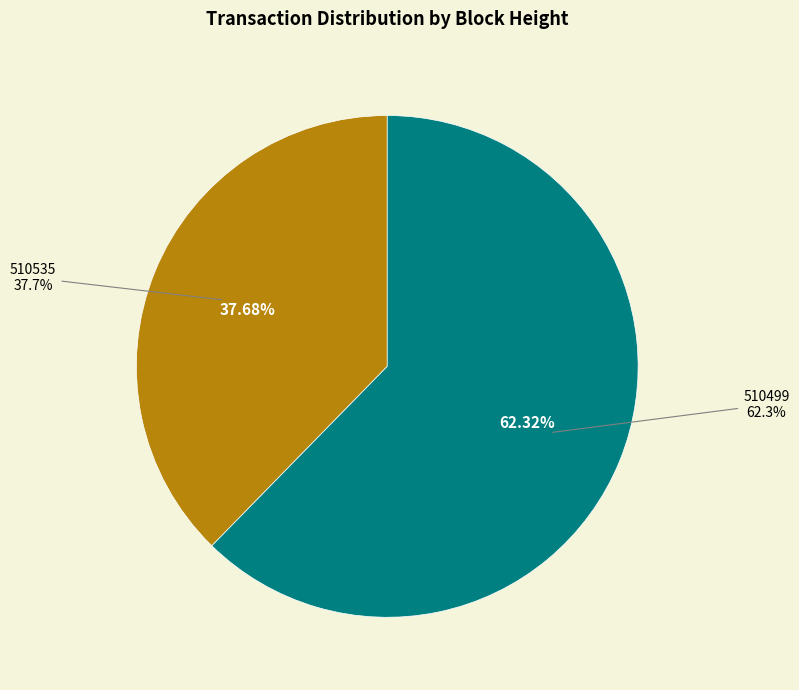

Between 510535 and 510499, which is larger?

510499